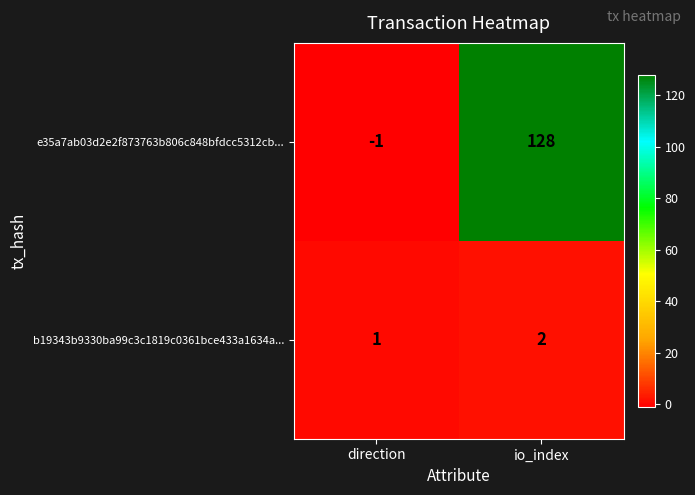

The e35a7ab03d2e2f873763b806c848bfdcc5312cb... series shows -1 at direction. True or false?

True